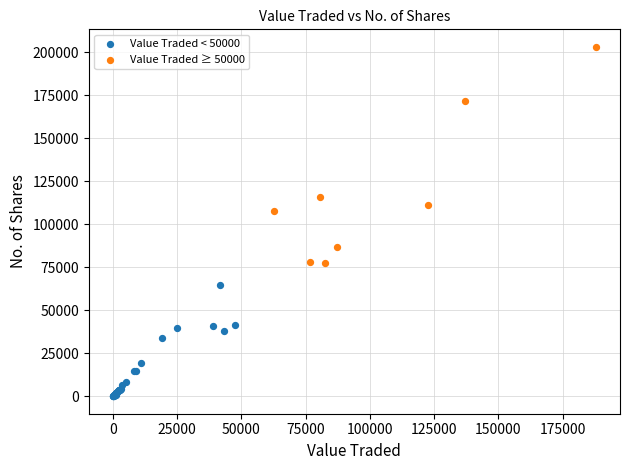

Which series has the largest Y range (max minus min)?

Value Traded ≥ 50000